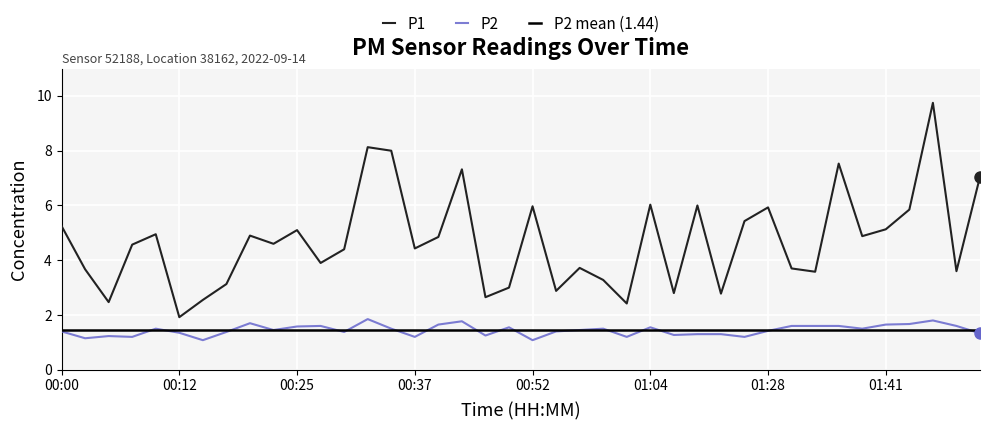

At which category does P2 reach its first local peak?

00:05